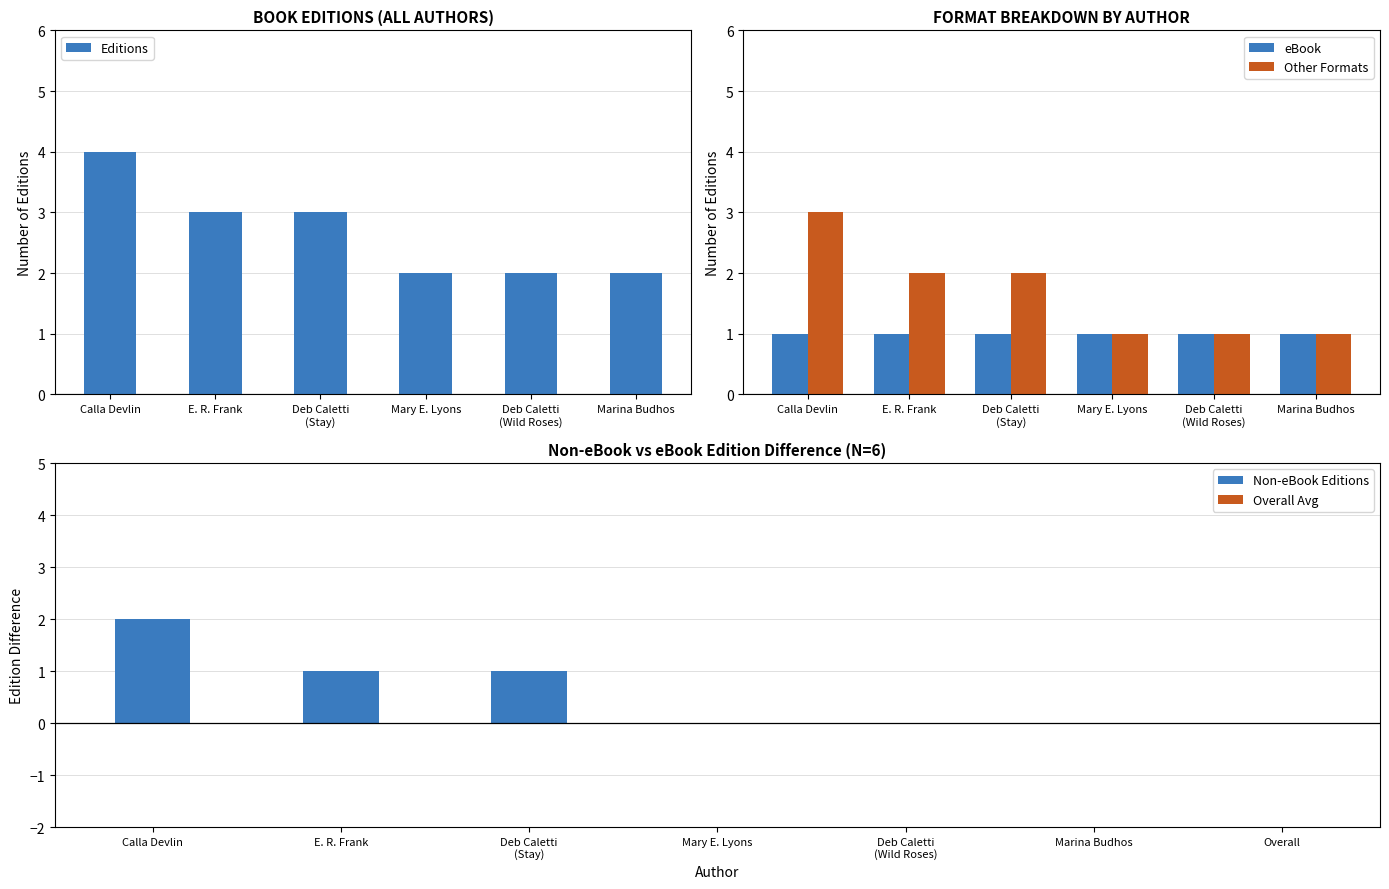

Which category has the lowest value in the Non-eBook Editions series?

Mary E. Lyons